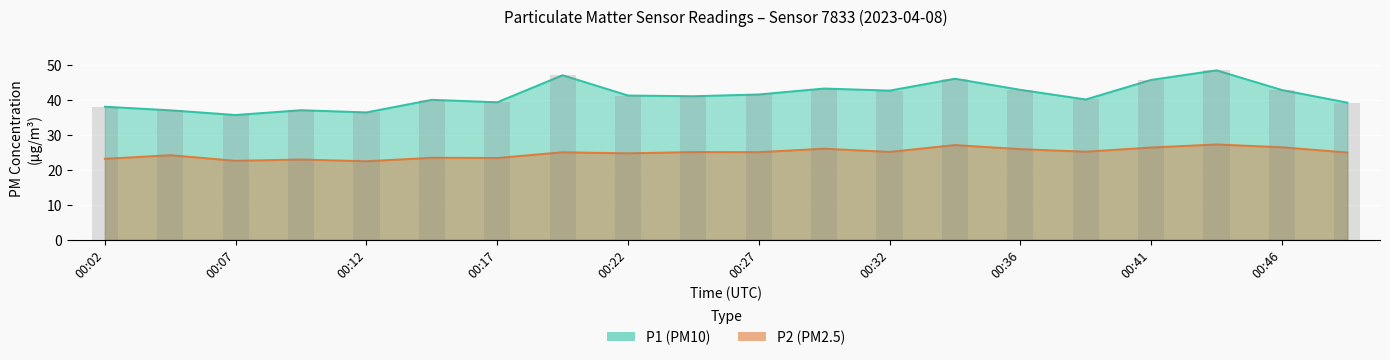

Is it true that P1 equals 22.4 at 16:00?

False